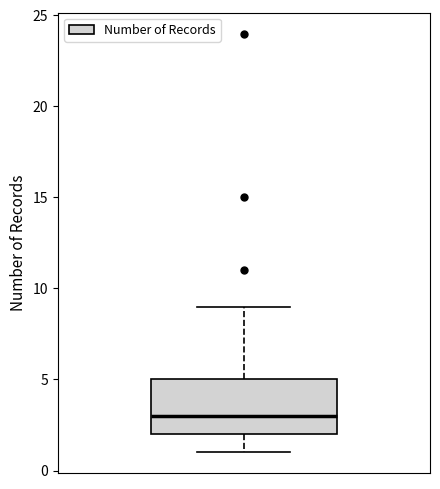

Transcribe this box plot: give where the median line is, the range the box spans, and where the two whiskers end, as read against the y-axis. The values are not printed on the chart, so give them approximately, as read against the axis.

median 3, box 2 to 5, whiskers 1 to 9